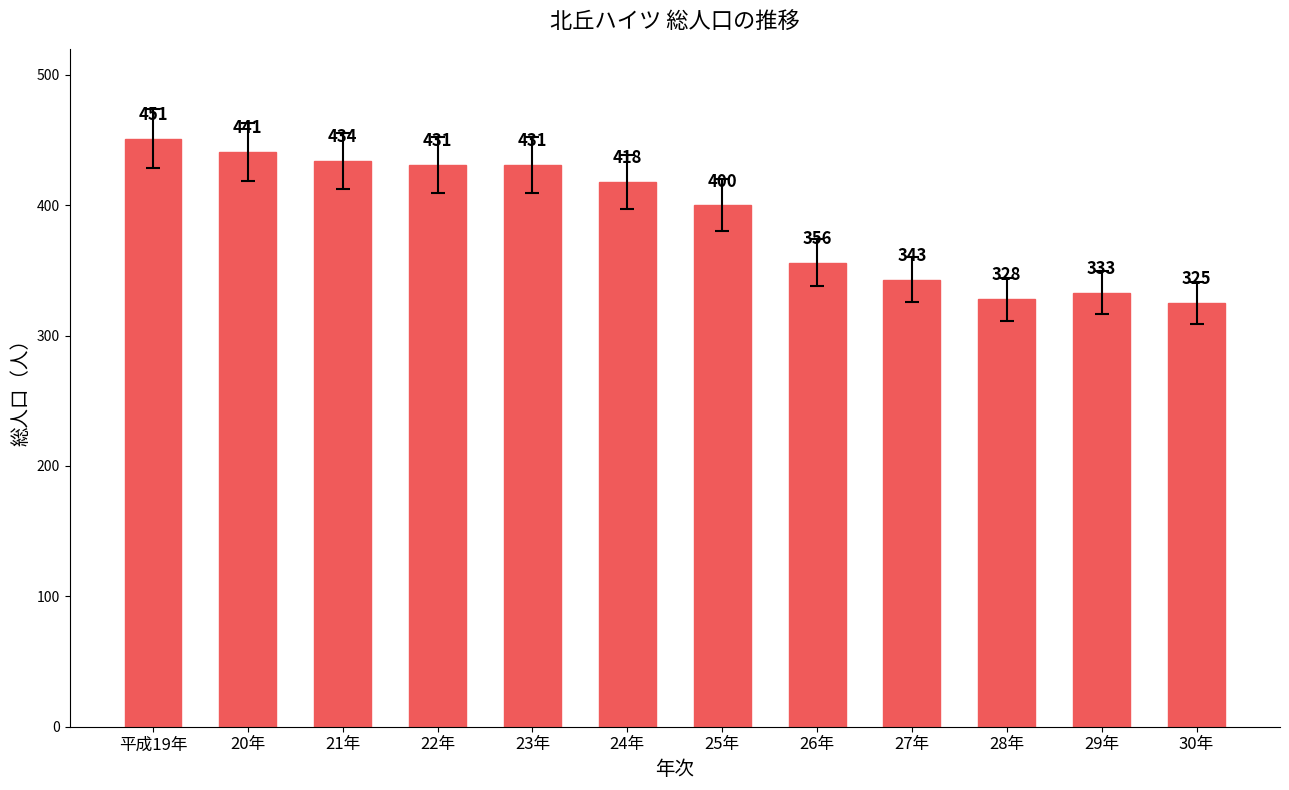

Reading right to left, extract all data points from this chart.

30年=325	29年=333	28年=328	27年=343	26年=356	25年=400	24年=418	23年=431	22年=431	21年=434	20年=441	平成19年=451